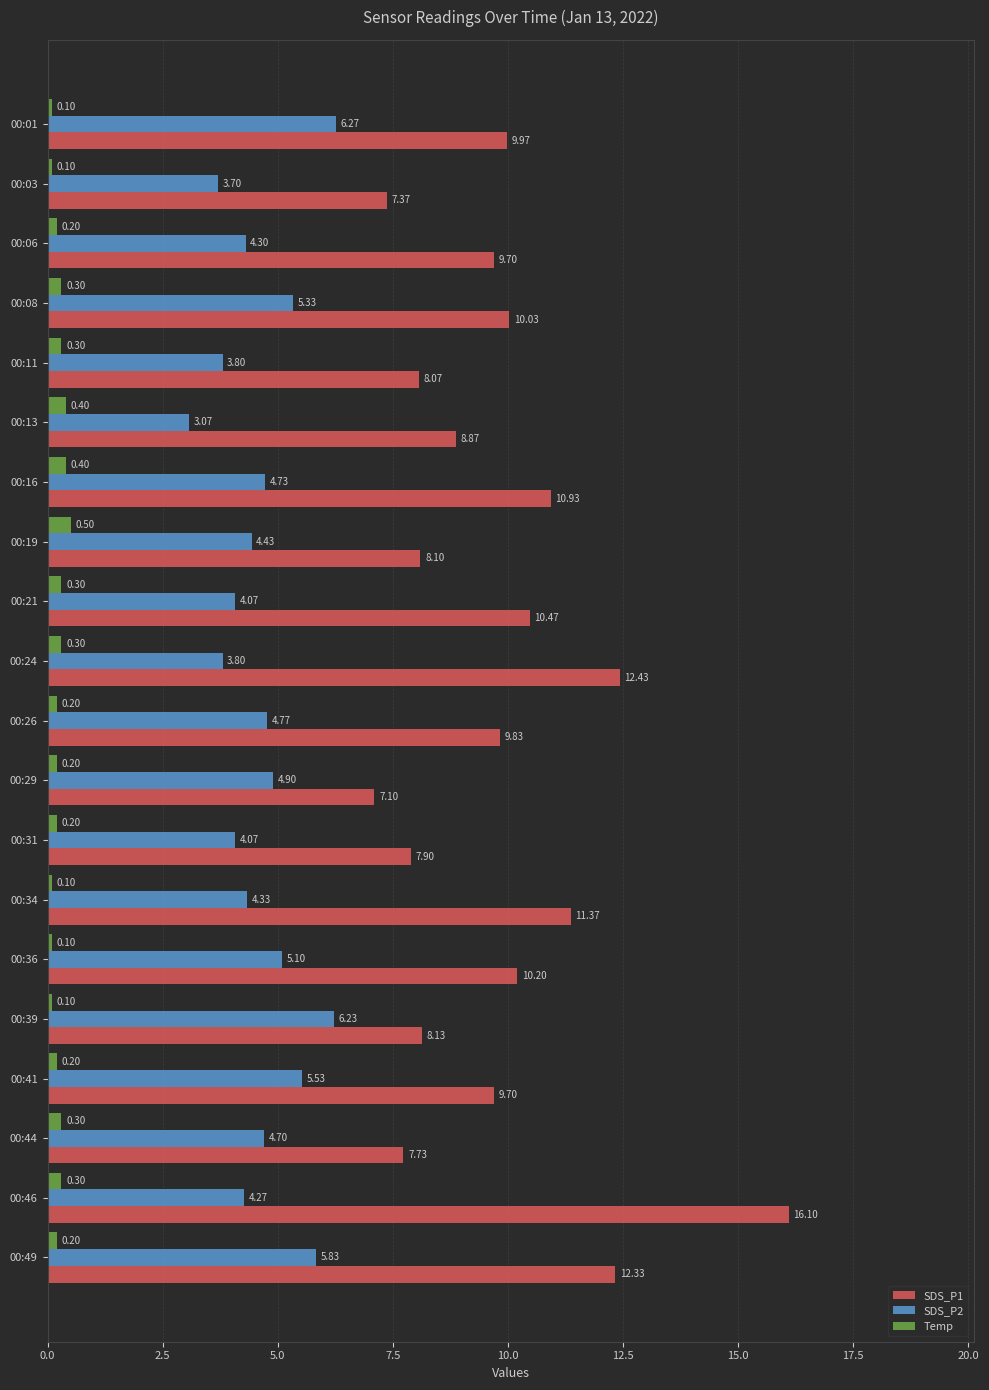

What is the difference between the highest and lowest values at 00:46?

15.8